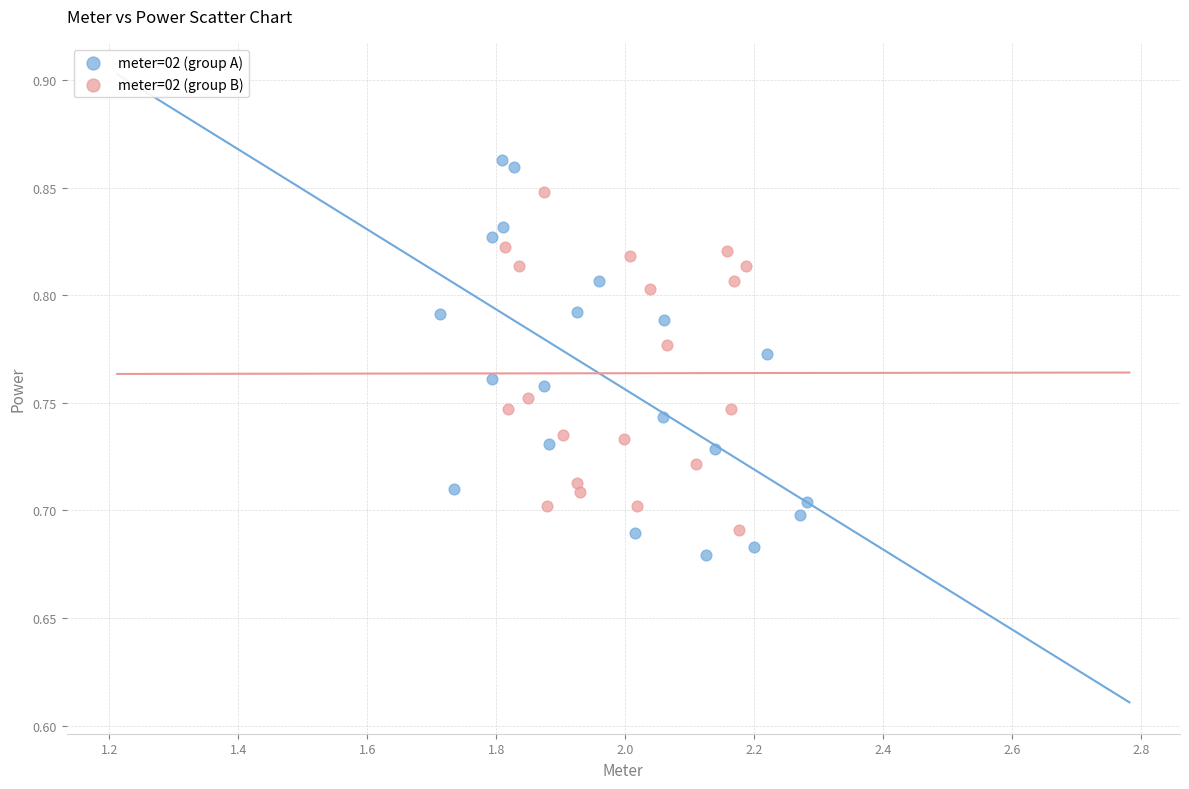

Which series contains the lowest Y value?

meter=02 (group A)